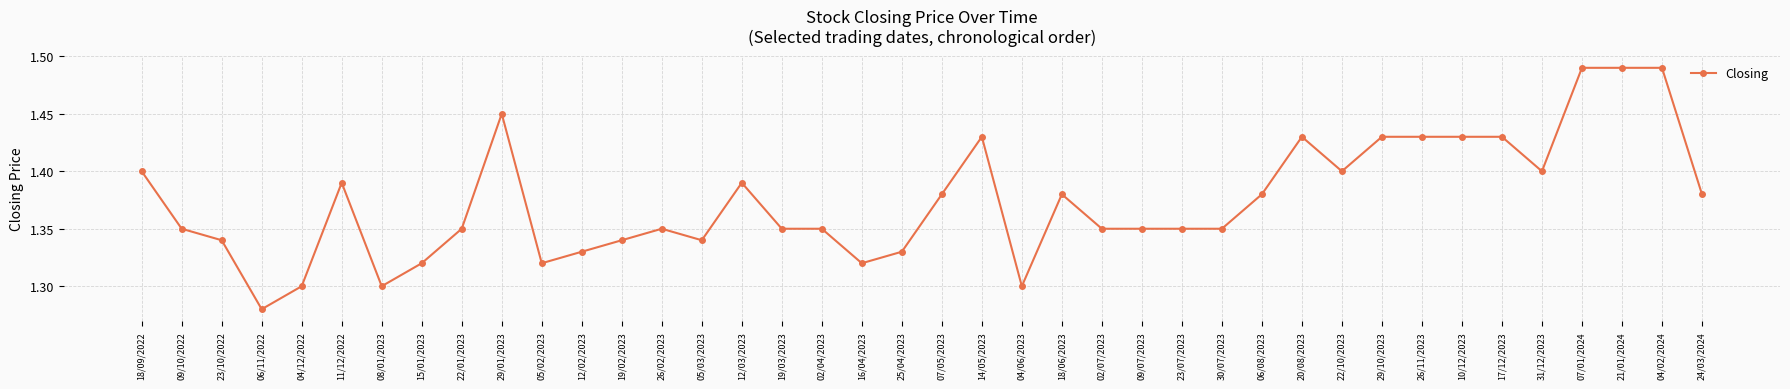

True or false: the data has more than 1 interior local peaks.

True